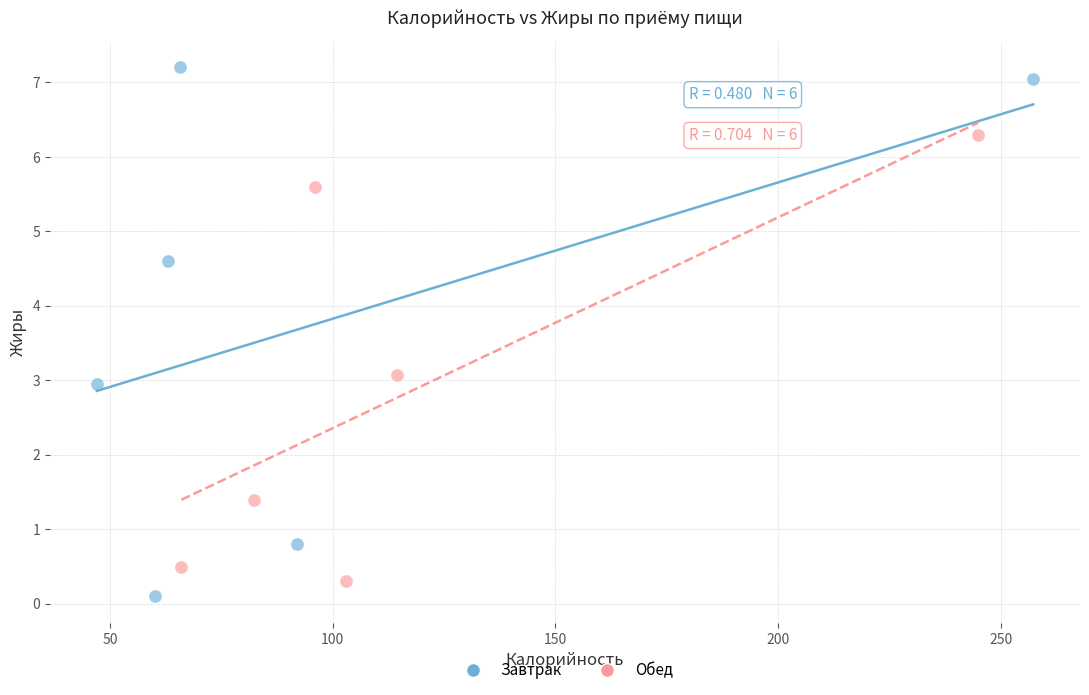

Which series has the largest Y range (max minus min)?

Завтрак